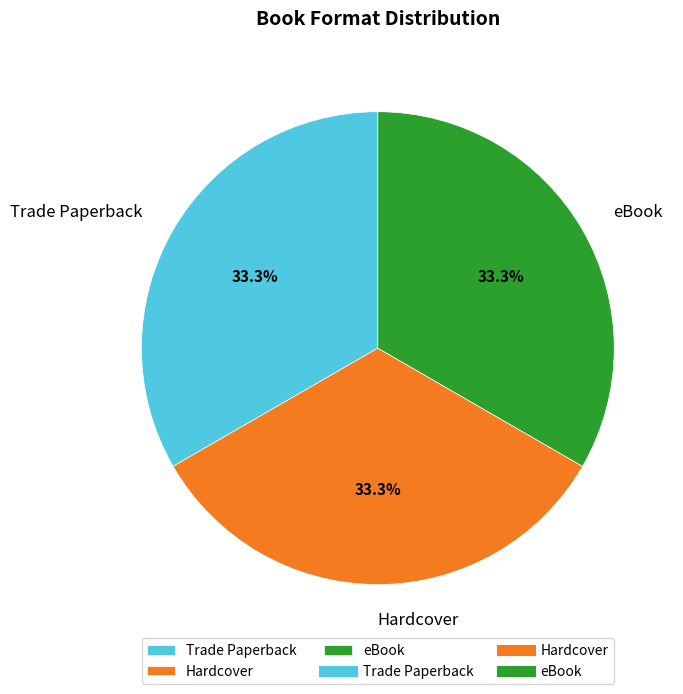

To the nearest percent, what percentage of the pie is Hardcover?

33%